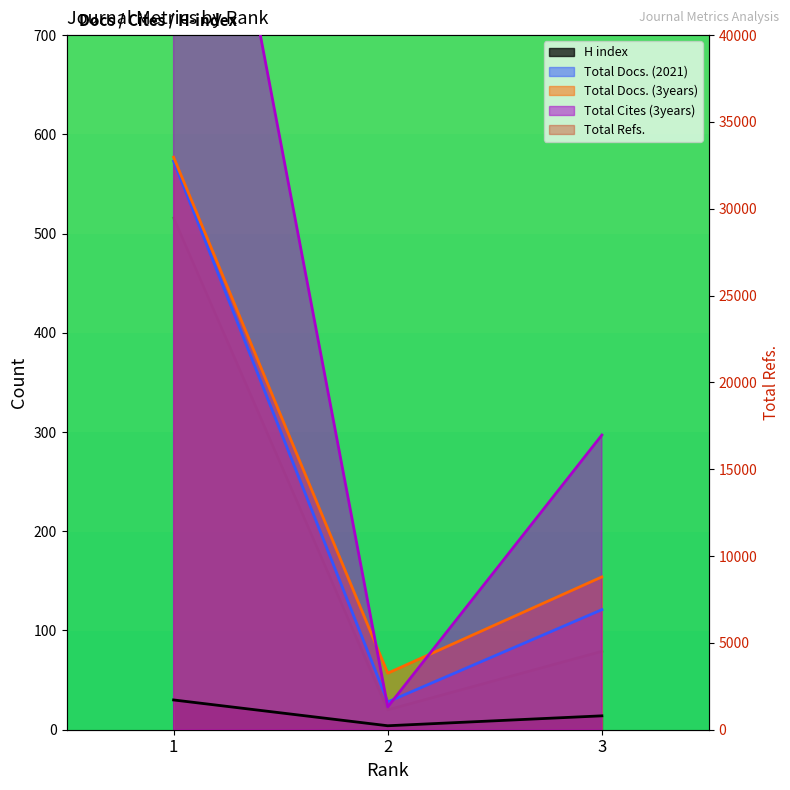

The value of H index at 2 is 4. True or false?

True